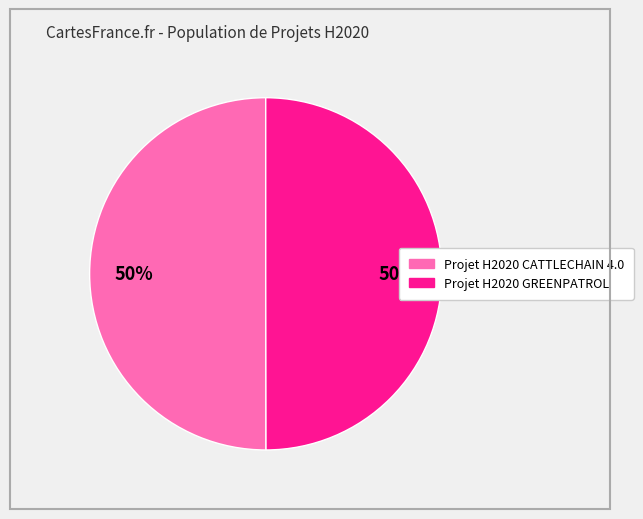

Is the sum of Projet H2020 GREENPATROL and Projet H2020 CATTLECHAIN 4.0 greater than half?

Yes